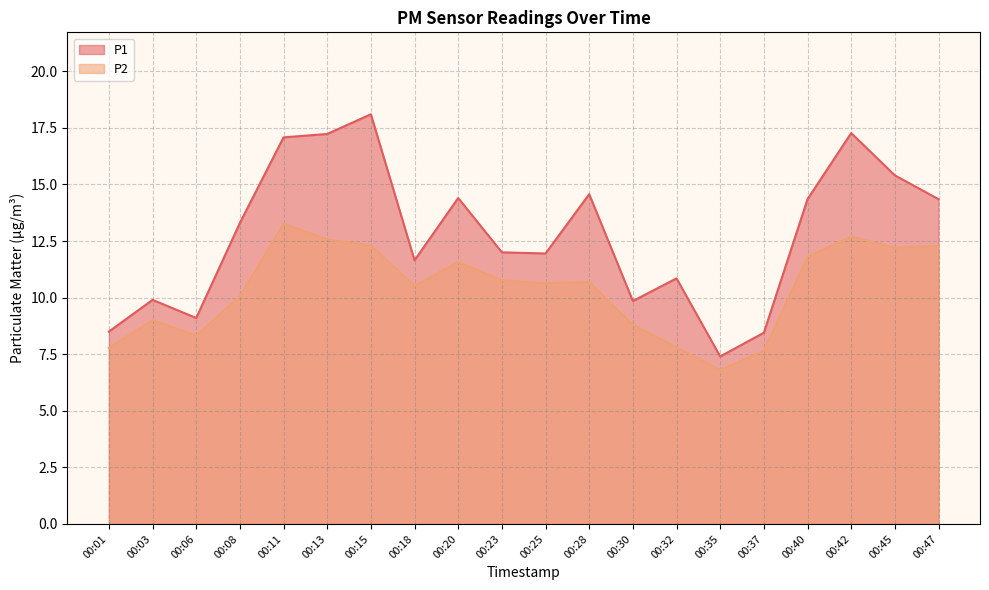

At 00:28, list the series in order from smallest to largest.

P2, P1